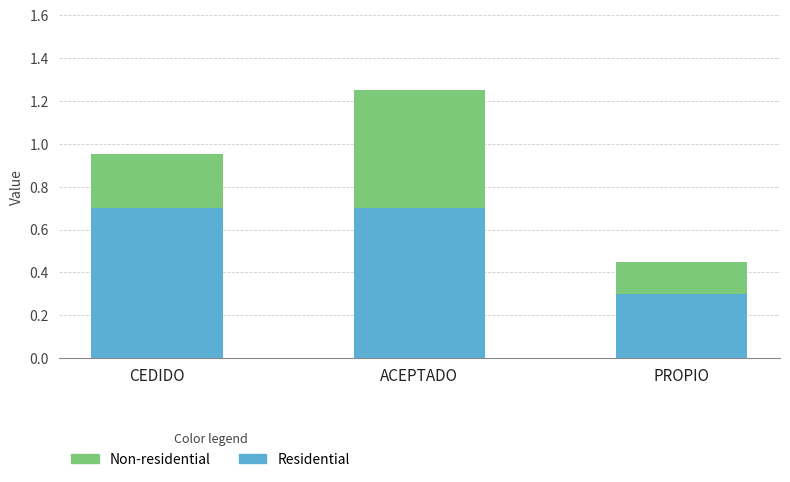

How many series are shown in this chart?

2